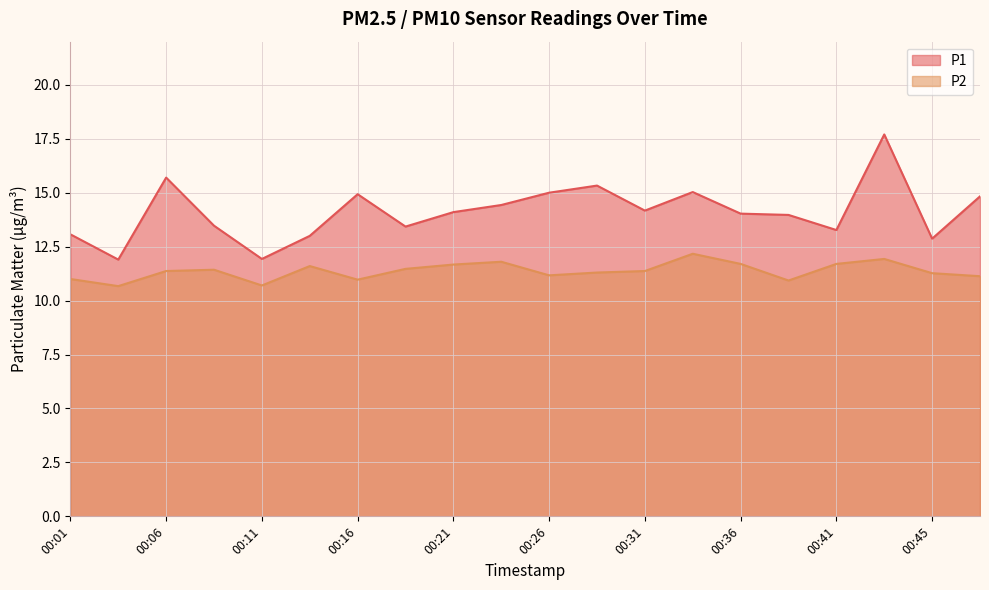

What is the value of the P2 point at the 19th from the left?

11.3